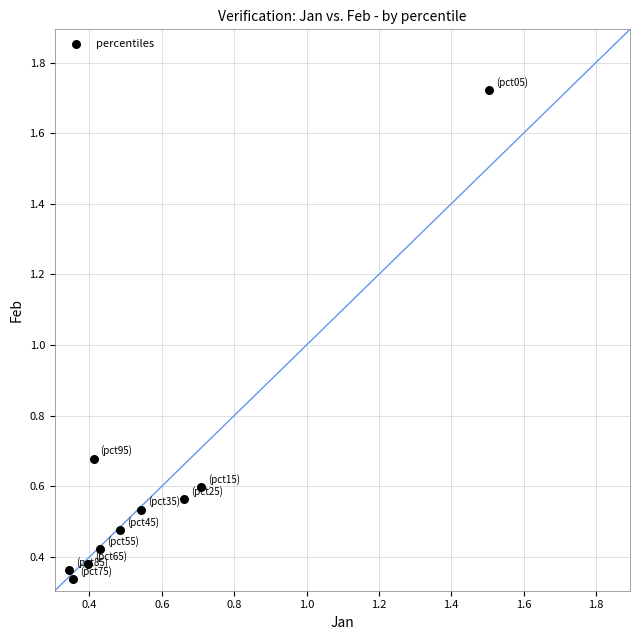

What is the range of Y values (max minus min)?

1.4